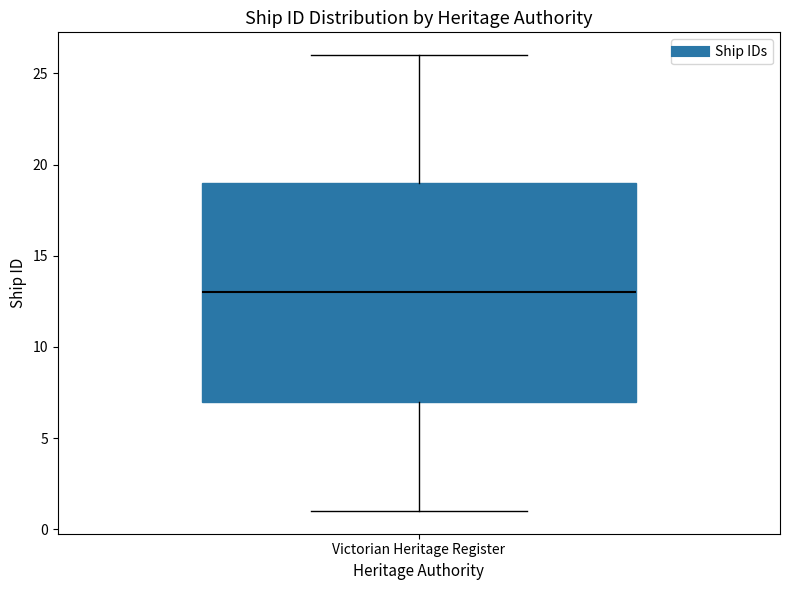

Transcribe this box plot: give where the median line is, the range the box spans, and where the two whiskers end, as read against the y-axis. The values are not printed on the chart, so give them approximately, as read against the axis.

median 13, box 7 to 19, whiskers 1 to 26